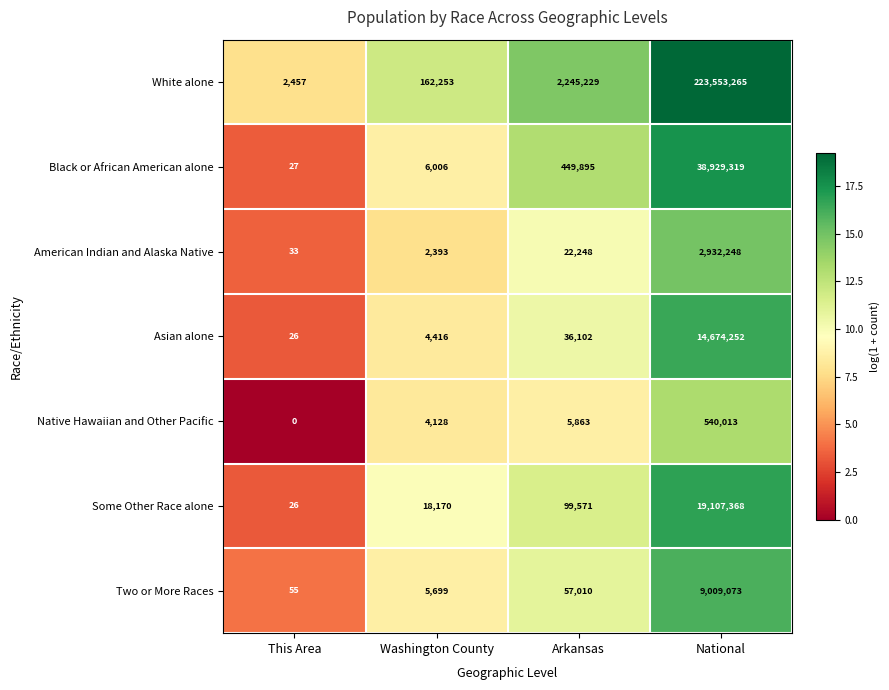

What is the sum of all Black or African American alone values?

39385247